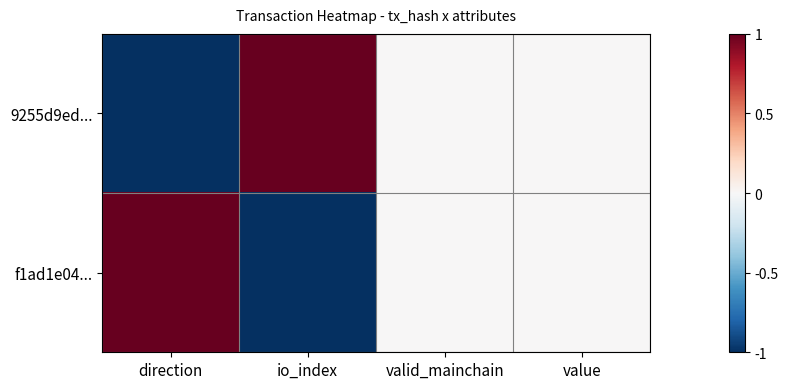

Reading right to left, transcribe all the data shown in this chart.

9255d9ed...: value=0	valid_mainchain=0	io_index=1	direction=-1
f1ad1e04...: value=0	valid_mainchain=0	io_index=-1	direction=1